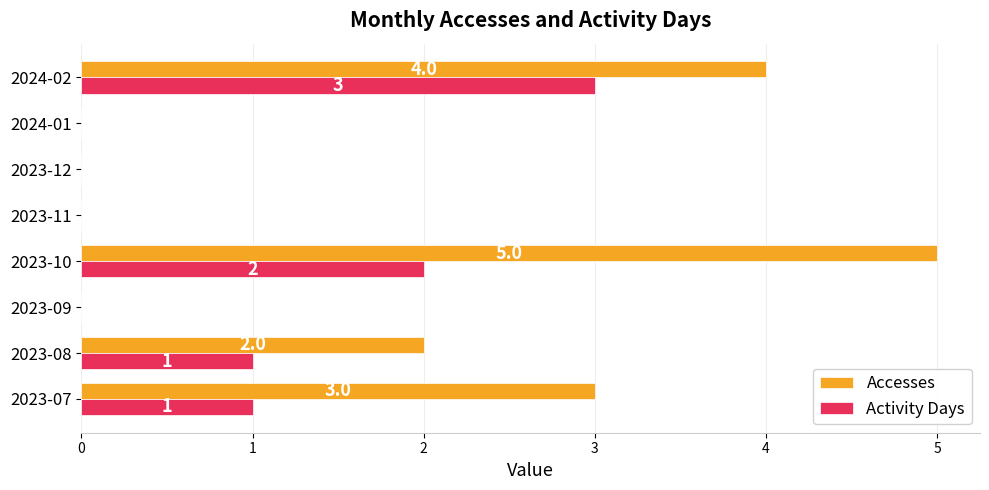

Which category has the highest value across all series?

2023-10